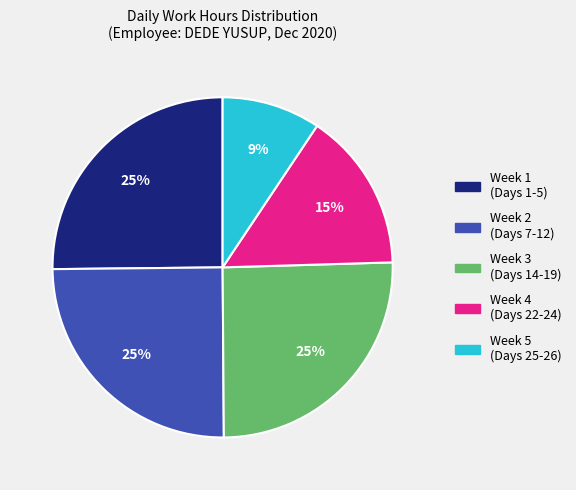

Is there any slice that represents more than half of the pie?

No